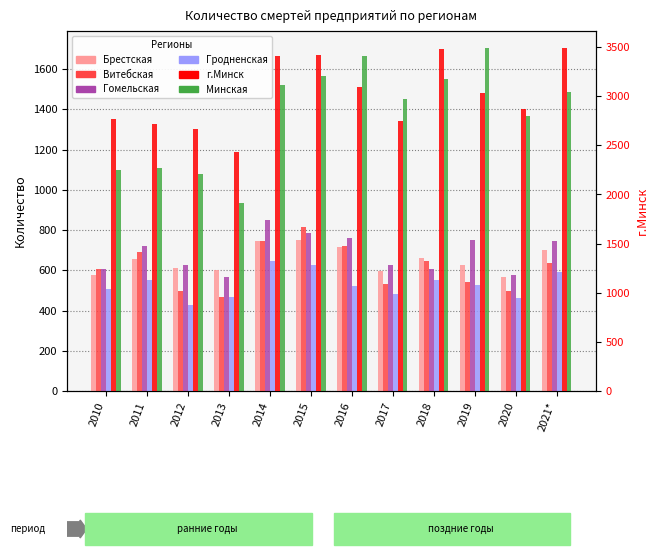

What is the average value of the Витебская series?

616